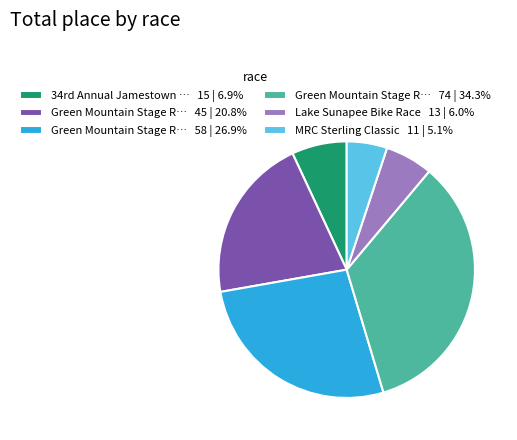

Is there a majority slice in this chart?

No